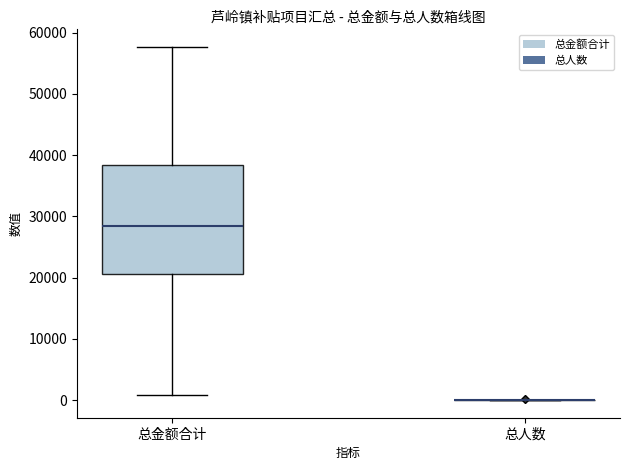

Where does the median line of the box for 总金额合计 sit on the y-axis? The values are not printed on the chart, so give them approximately, as read against the axis.

28000